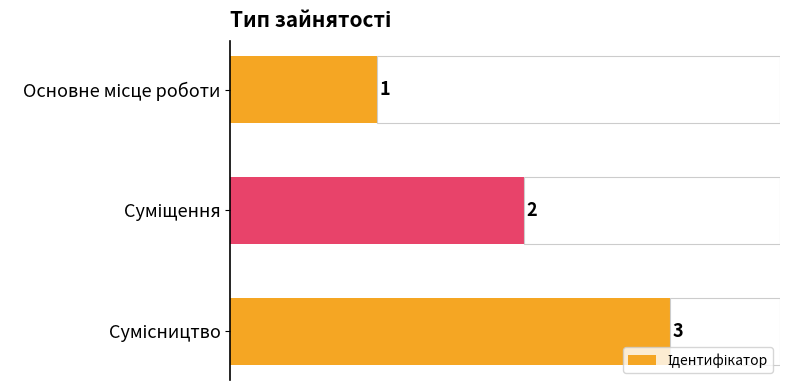

Which has a higher value, Основне місце роботи or Сумісництво?

Сумісництво